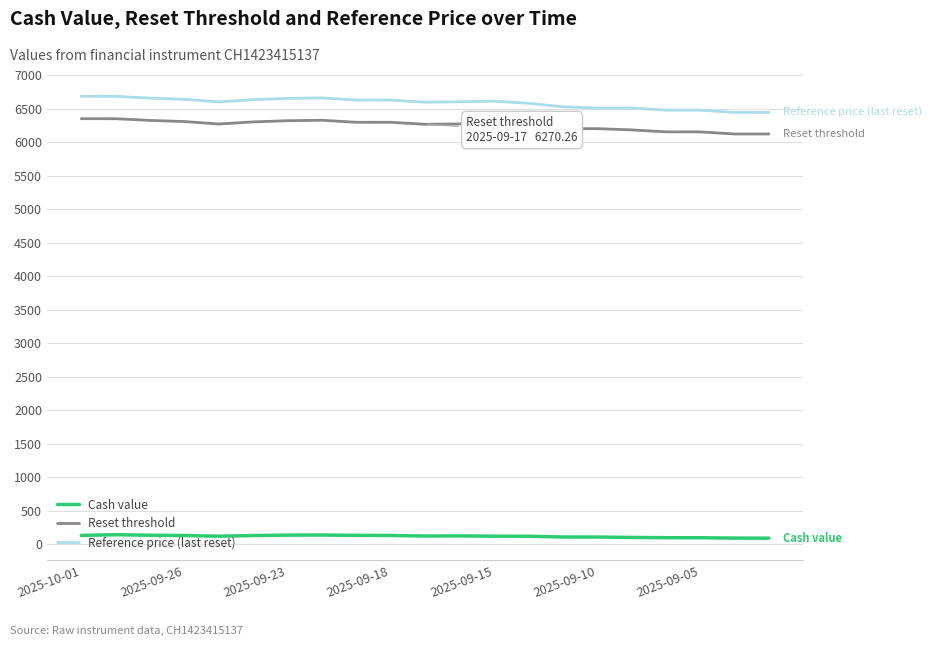

List the series in order of their peak value, highest first.

Reference price (last reset), Reset threshold, Cash value